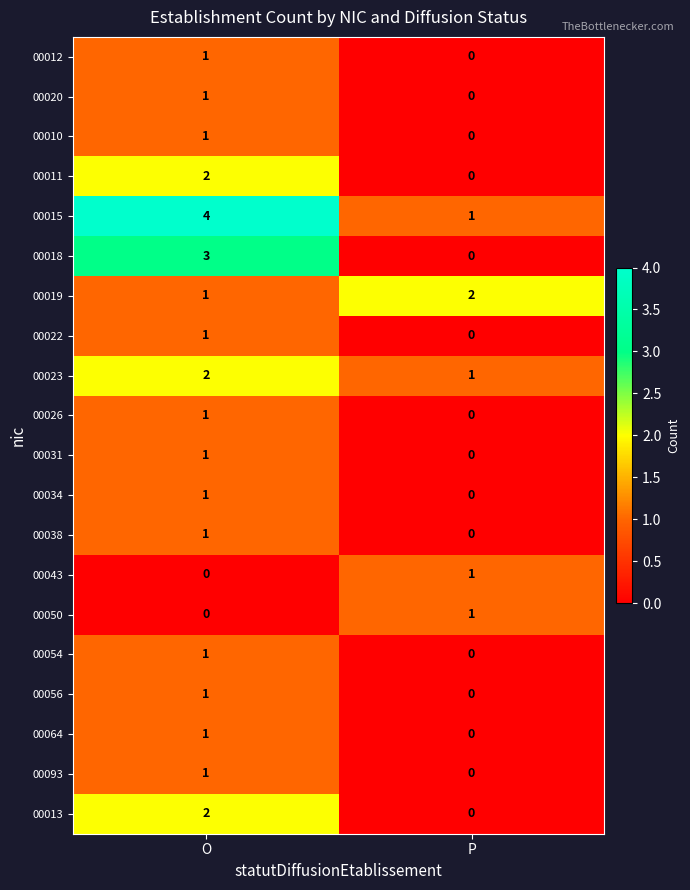

Where is 00023 nearest to the value 1?

P